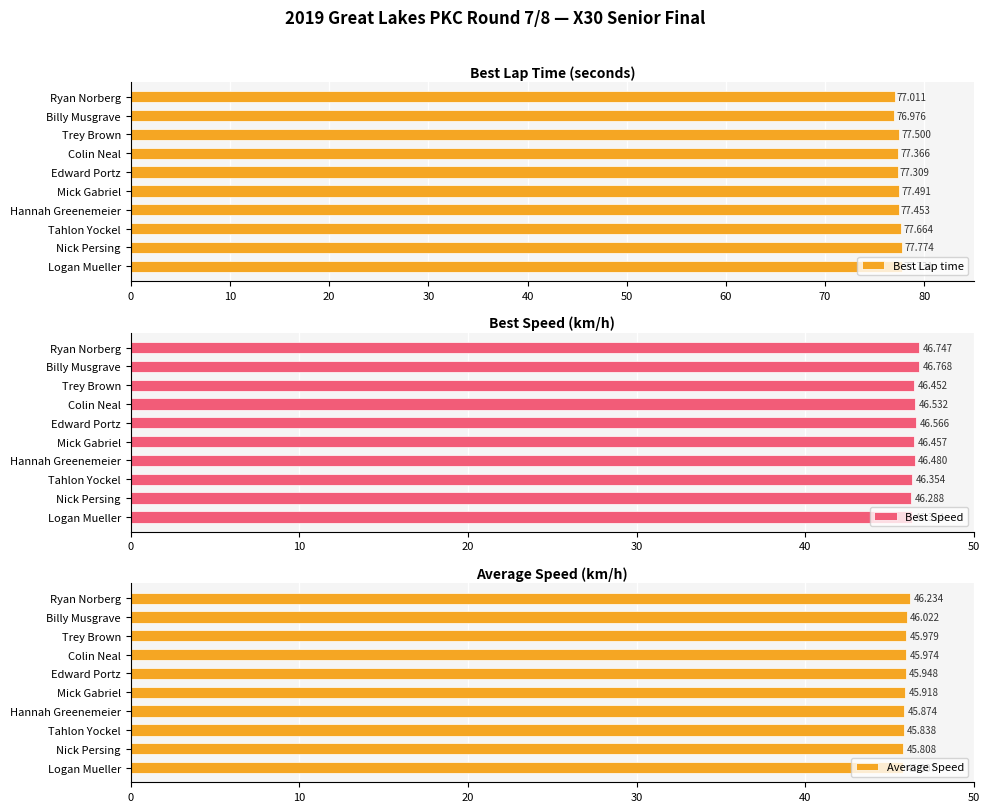

What is the sum of the Best Lap time values at Hannah Greenemeier and Colin Neal?

154.8